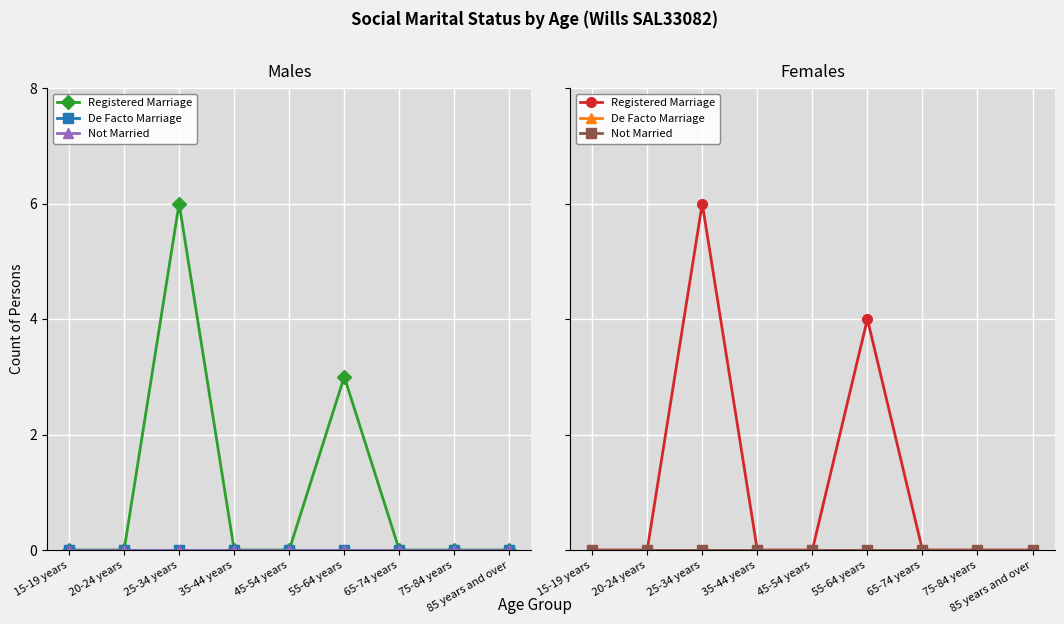

True or false: De Facto Marriage and Registered Marriage intersect in this chart.

False